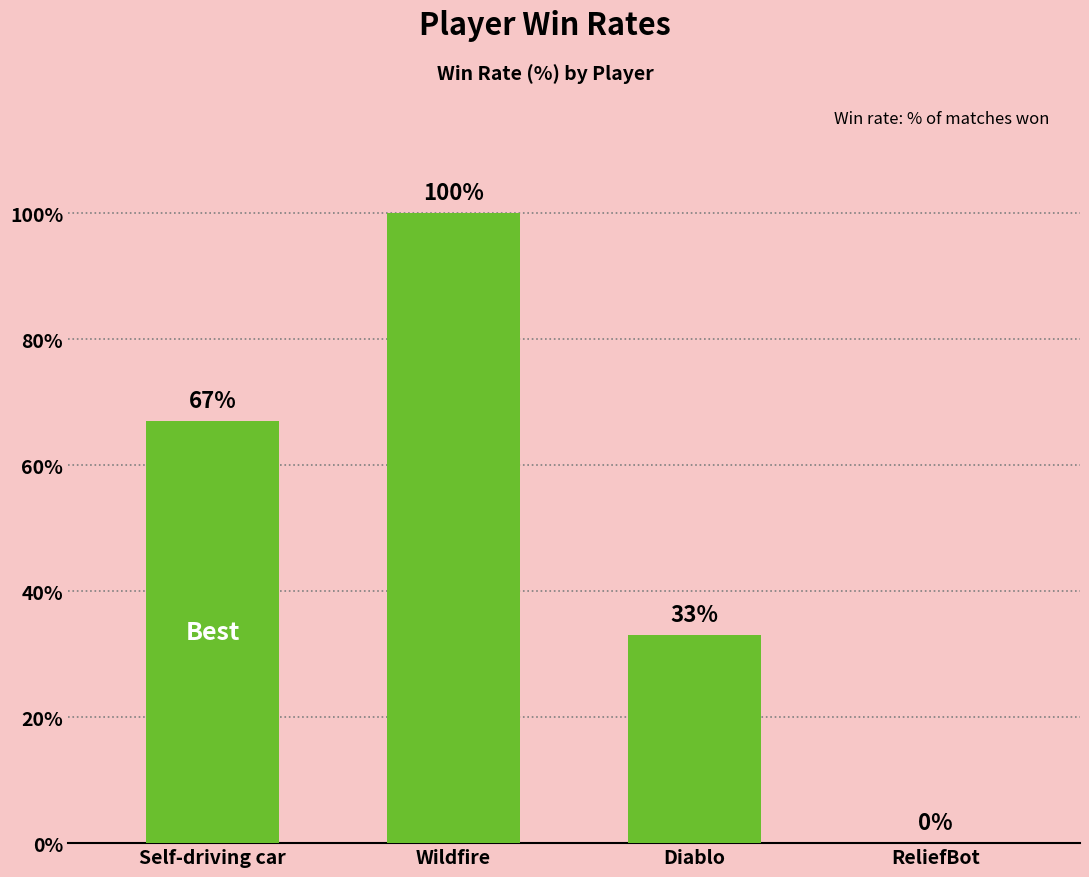

Which label corresponds to the largest value in the chart?

Wildfire